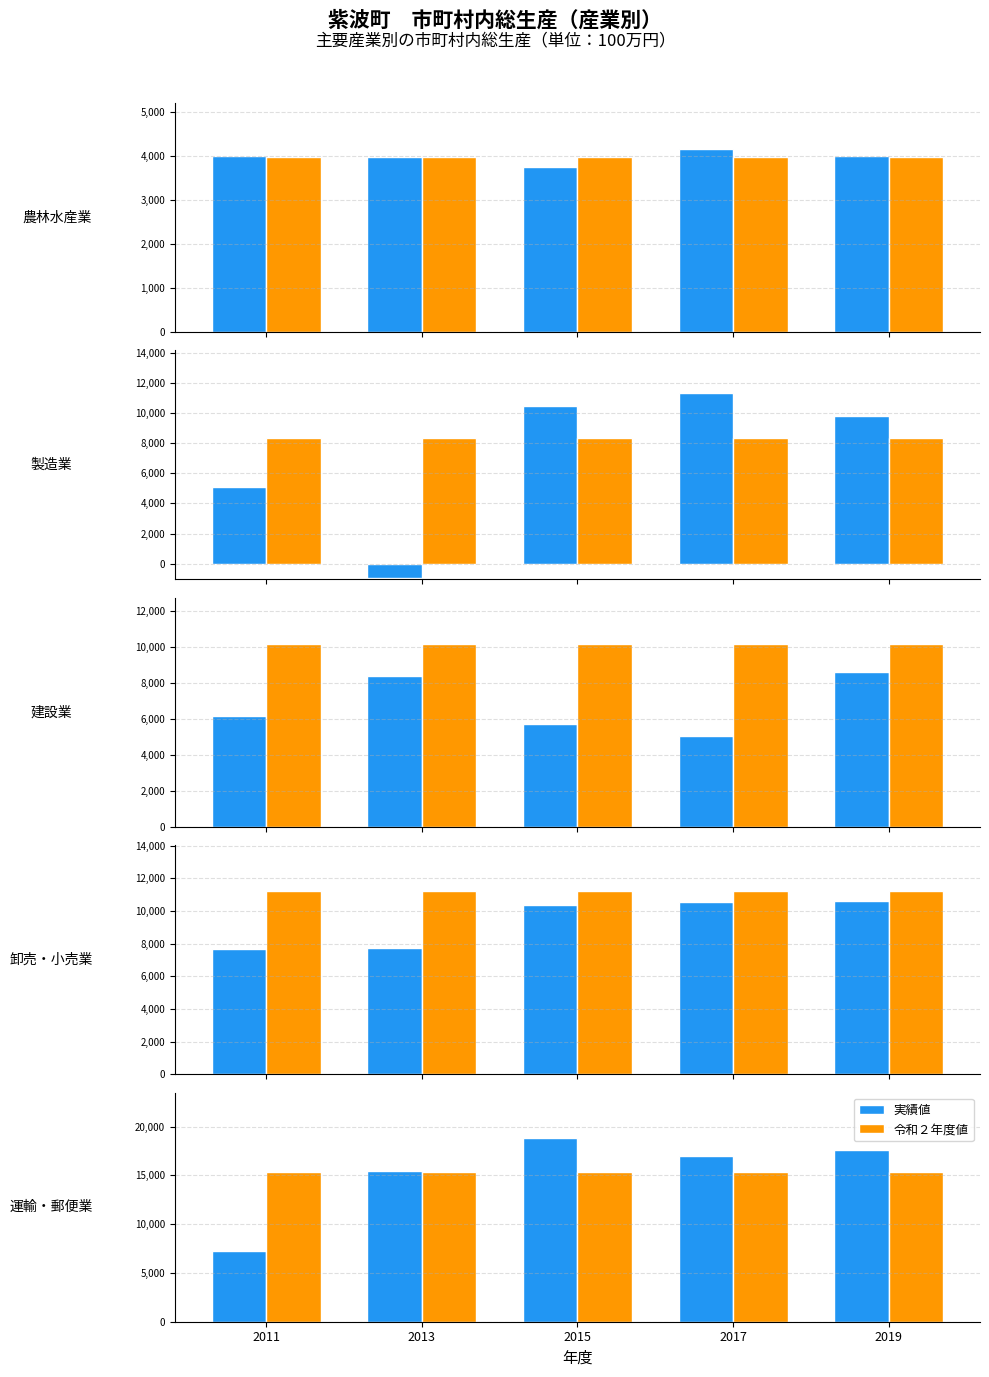

What is the total value across all series at 2013?

30786